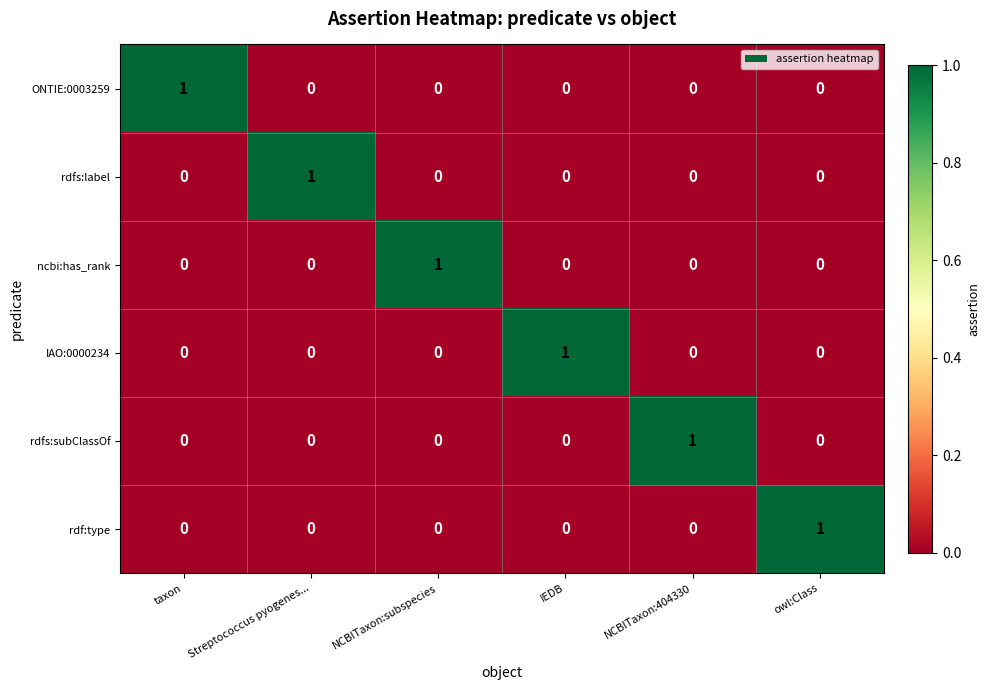

Which category has the highest value in the ONTIE:0003259 series?

taxon